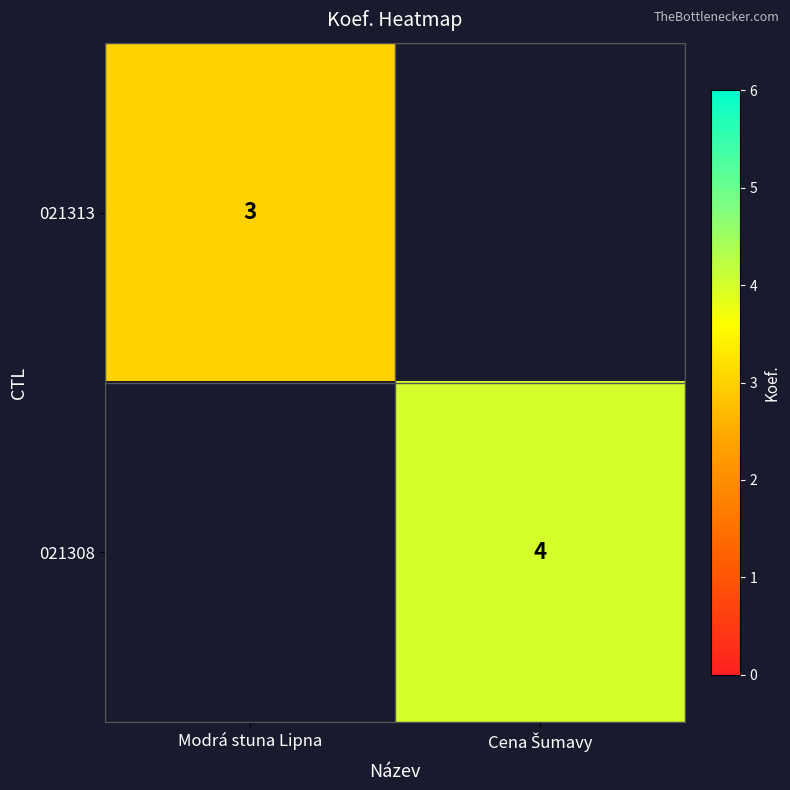

The 021313 series shows 3 at Modrá stuna Lipna. True or false?

True